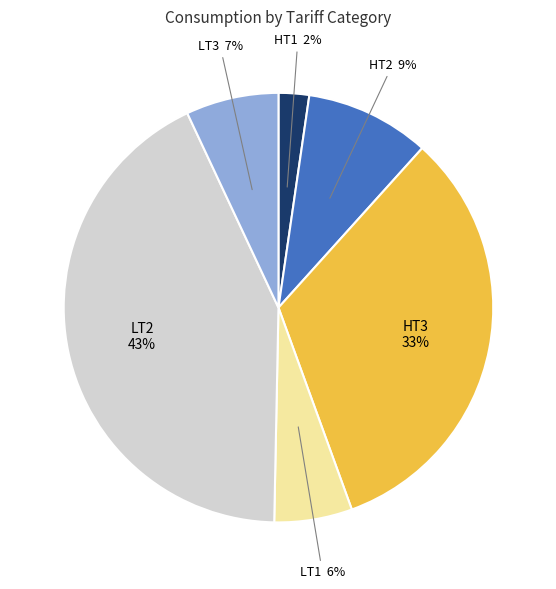

Does any single category account for the majority?

No